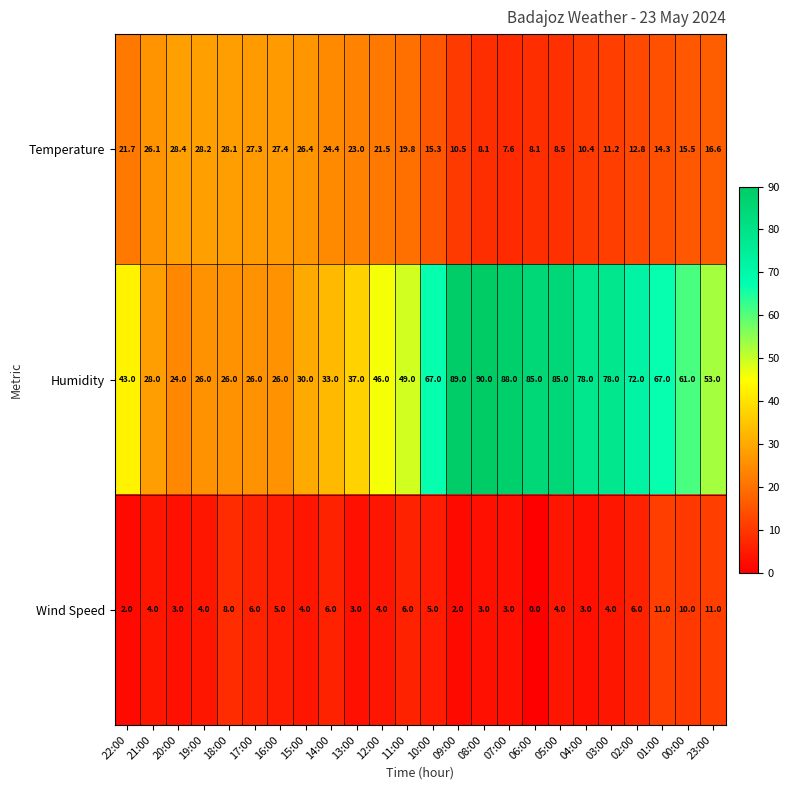

What is the maximum value for Wind Speed?

11.0